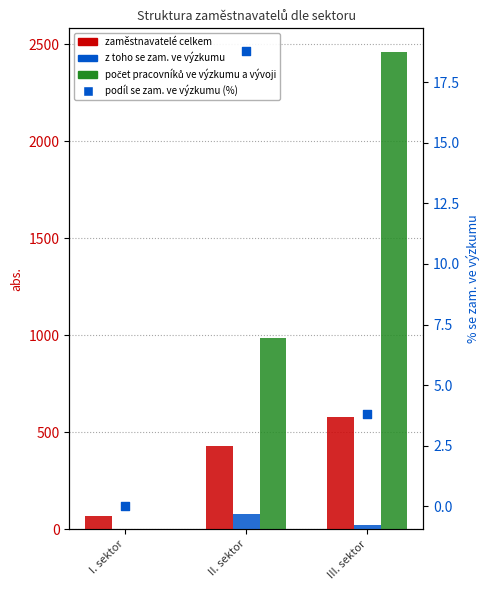

Which series has the largest total across all categories?

počet pracovníků ve výzkumu a vývoji